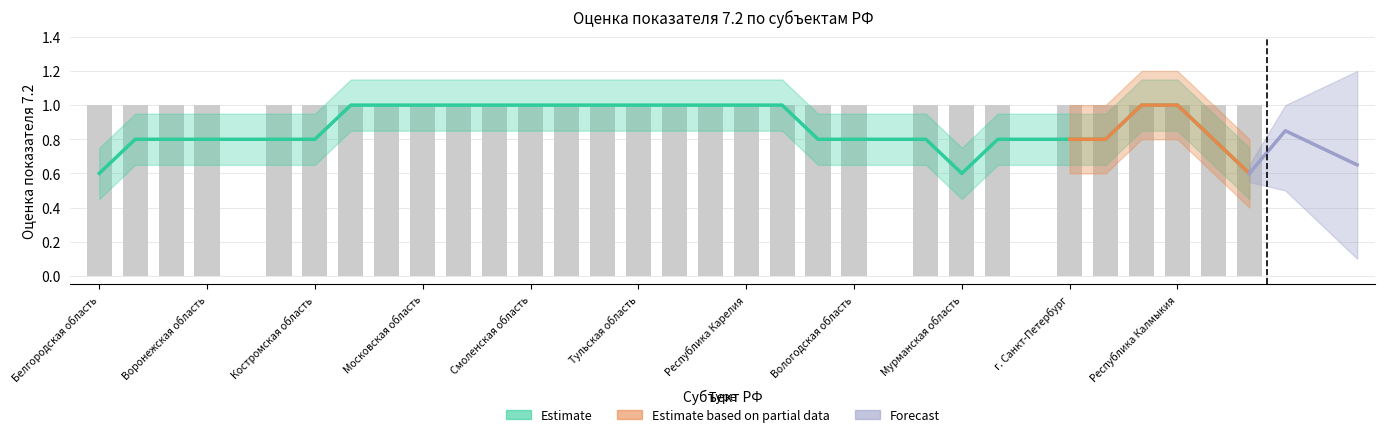

Reading left to right, transcribe all the data shown in this chart.

1	1	1	1	0	1	1	1	1	1	1	1	1	1	1	1	1	1	1	1	1	1	0	1	1	1	0	1	1	1	1	1	1